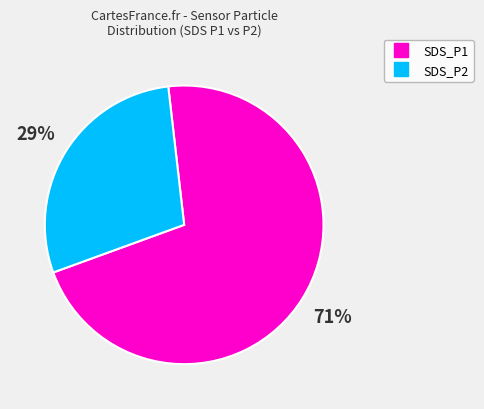

To the nearest percent, what is the average slice percentage?

50%